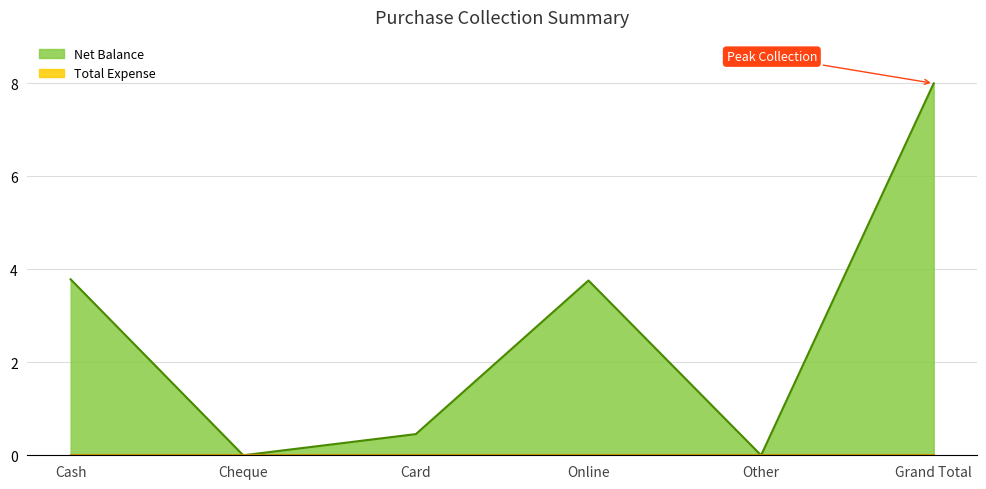

How many data points are less than 3?

3